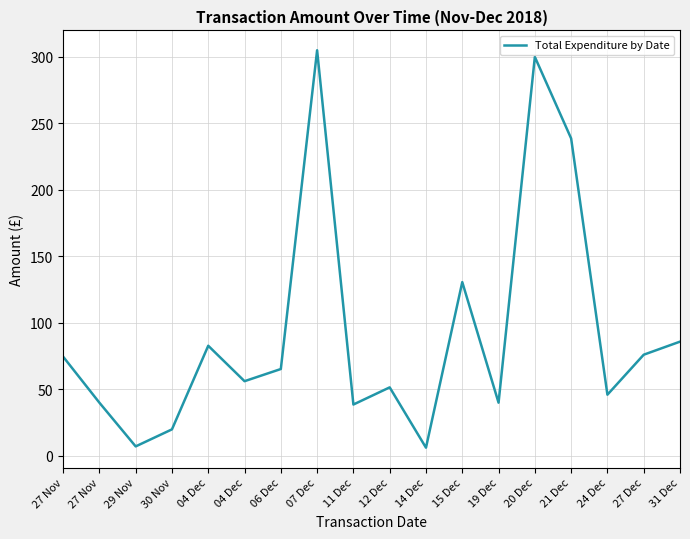

What is the sum of the values at 07 Dec and 21 Dec?

543.7